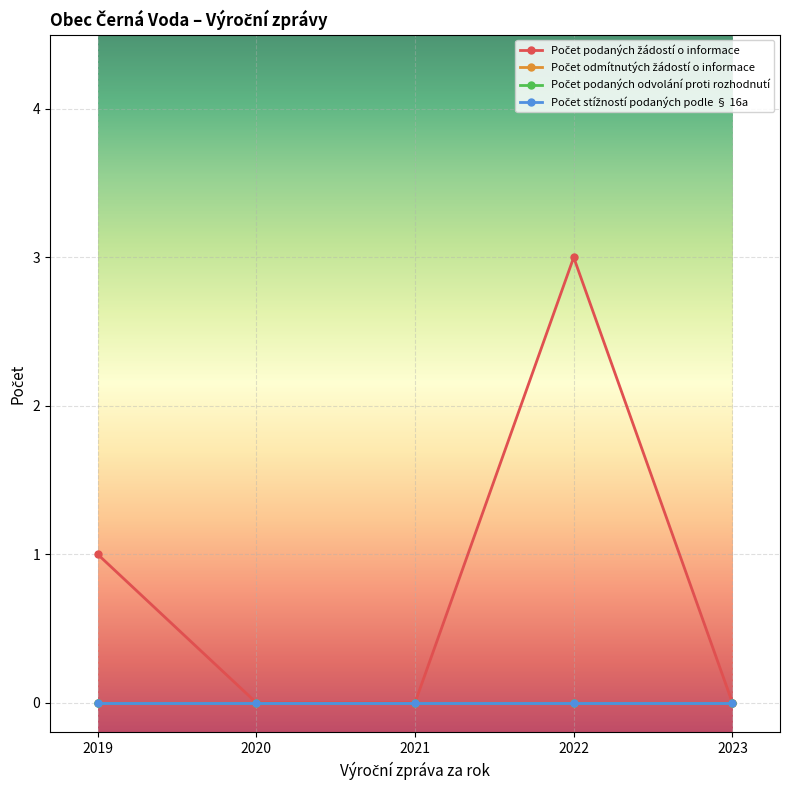

Does the chart have visible grid lines?

Yes